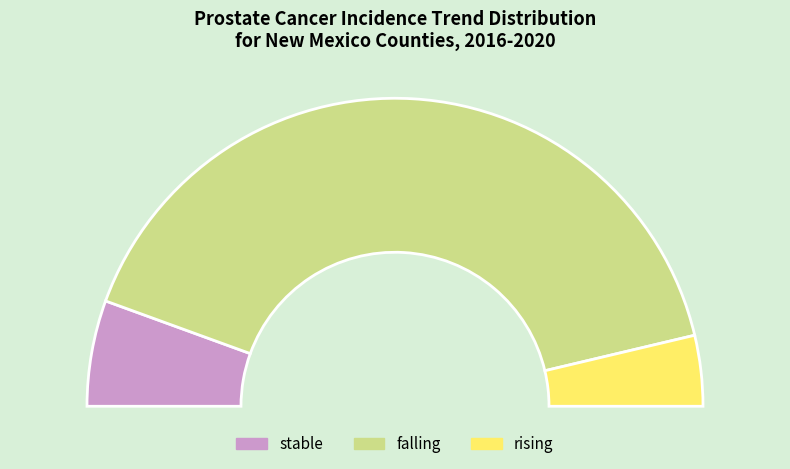

To the nearest percent, what is the difference between the stable and falling slice percentages?

70%